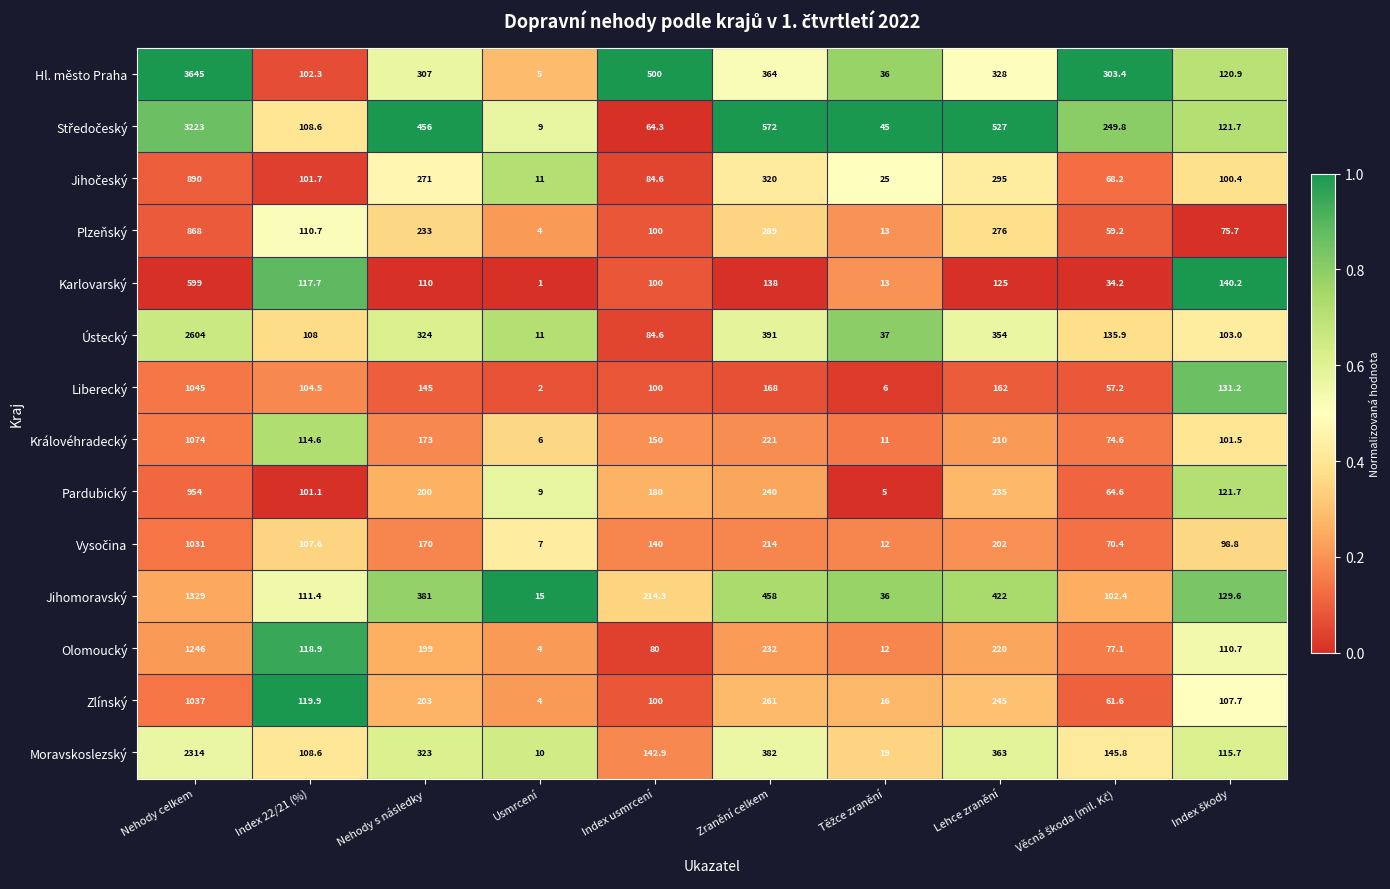

Which series has the widest spread of values?

Hl. město Praha